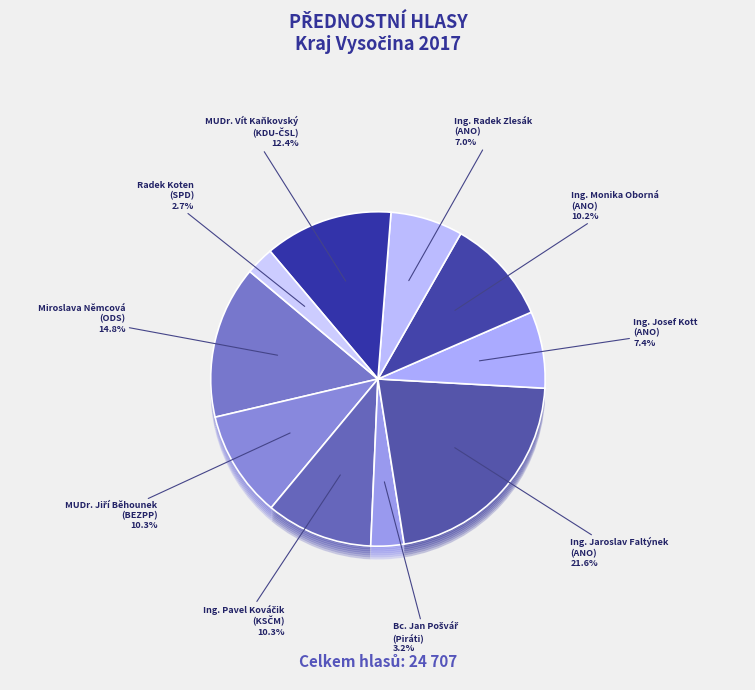

Is there a majority slice in this chart?

No